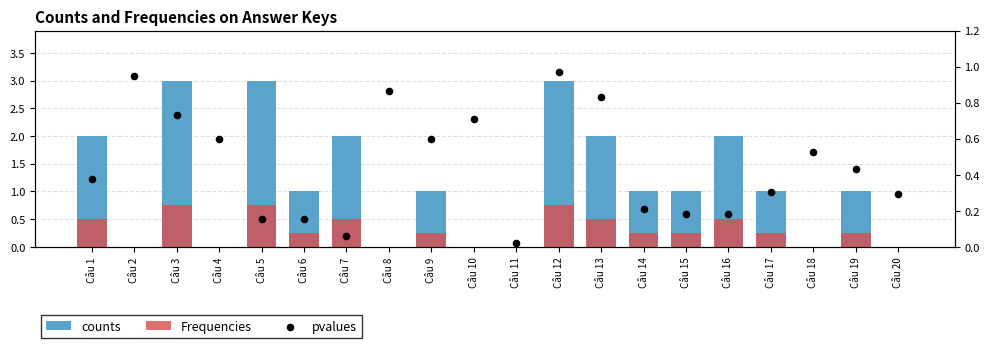

Which series has the largest Y range (max minus min)?

counts